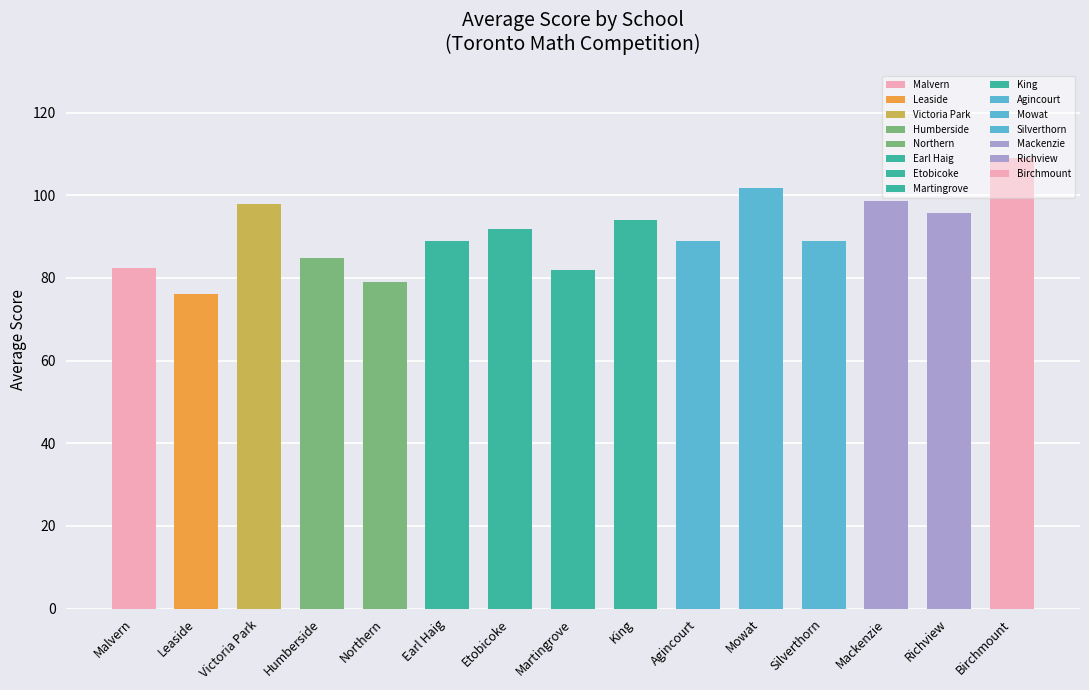

How many data points does each series have?

15